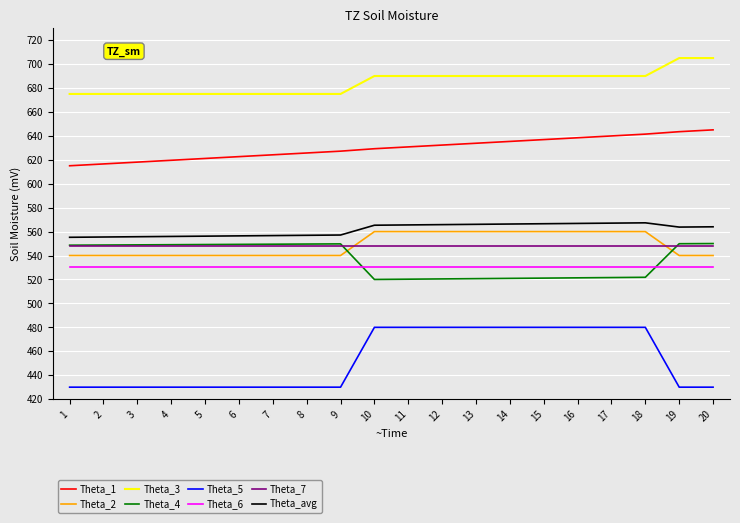

Is it true that Theta_5 equals 480.0 at 17?

True